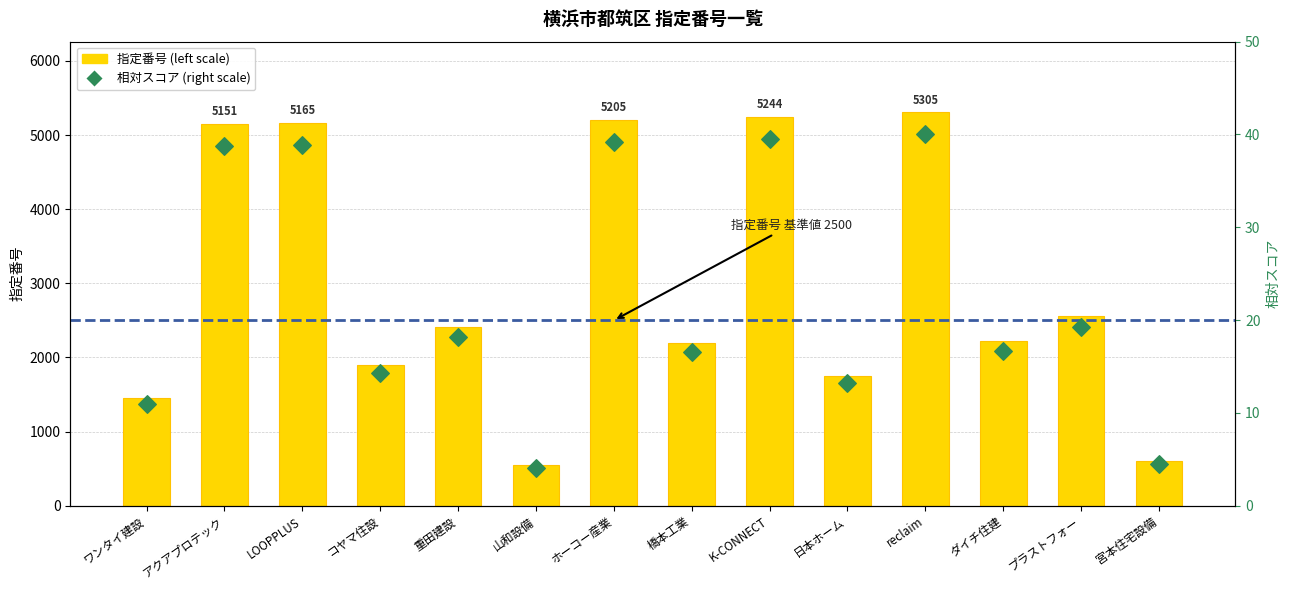

What is the total value across all series at ダイチ住建?

2237.7